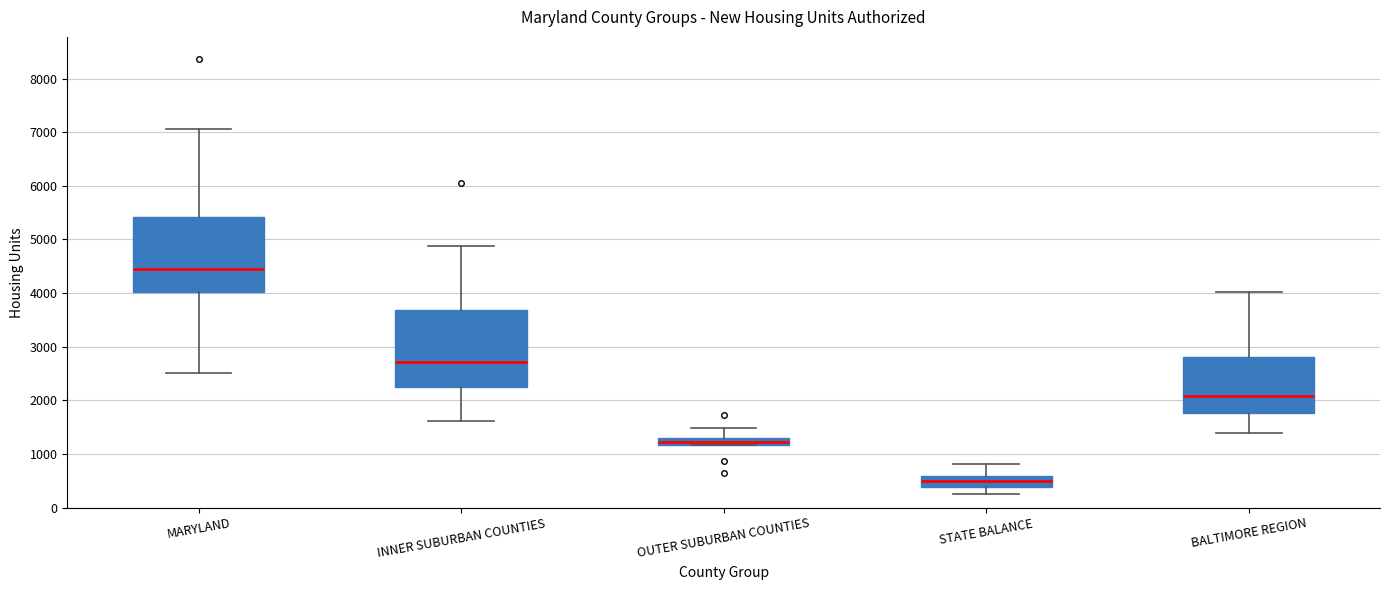

Where does the lower whisker of the box for MARYLAND end on the y-axis? The values are not printed on the chart, so give them approximately, as read against the axis.

2500